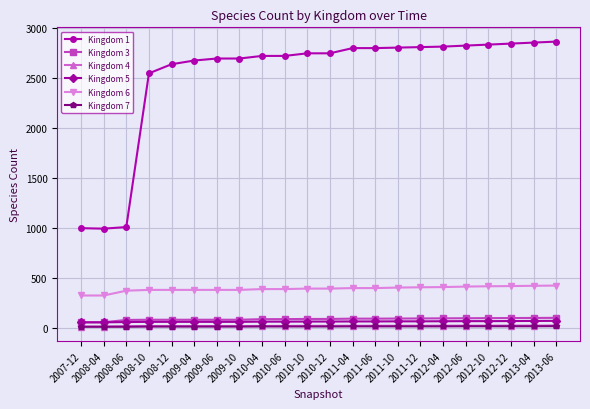

What is the maximum value shown in the chart?

2860